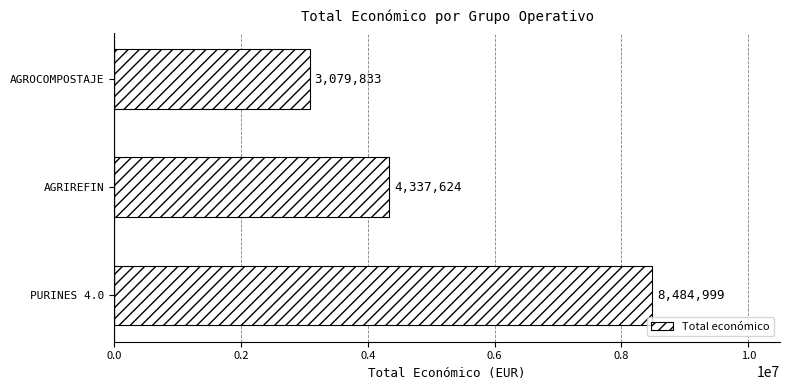

What is the difference between the second highest and minimum values?

1257791